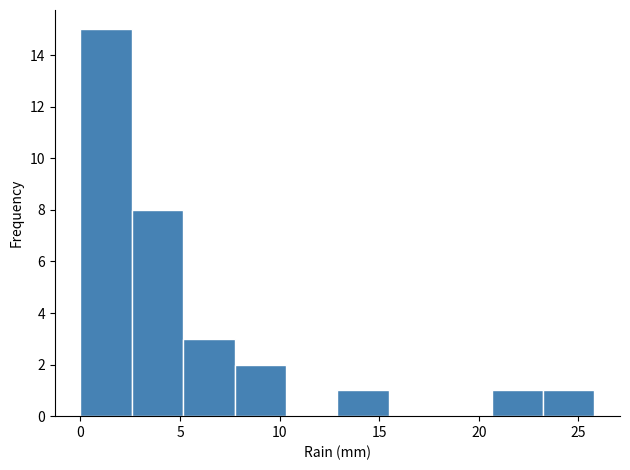

Reading left to right, transcribe this chart: for each bar, give the range it covers on the x-axis and its height. Neither the bar edges nor the heights are printed on the chart, so give them approximately, as read against the axes.

0.0 to 2.5: 15
2.5 to 5.0: 8
5.0 to 7.5: 3
7.5 to 10.5: 2
10.5 to 13.0: 0
13.0 to 15.5: 1
15.5 to 18.0: 0
18.0 to 20.5: 0
20.5 to 23.0: 1
23.0 to 26.0: 1